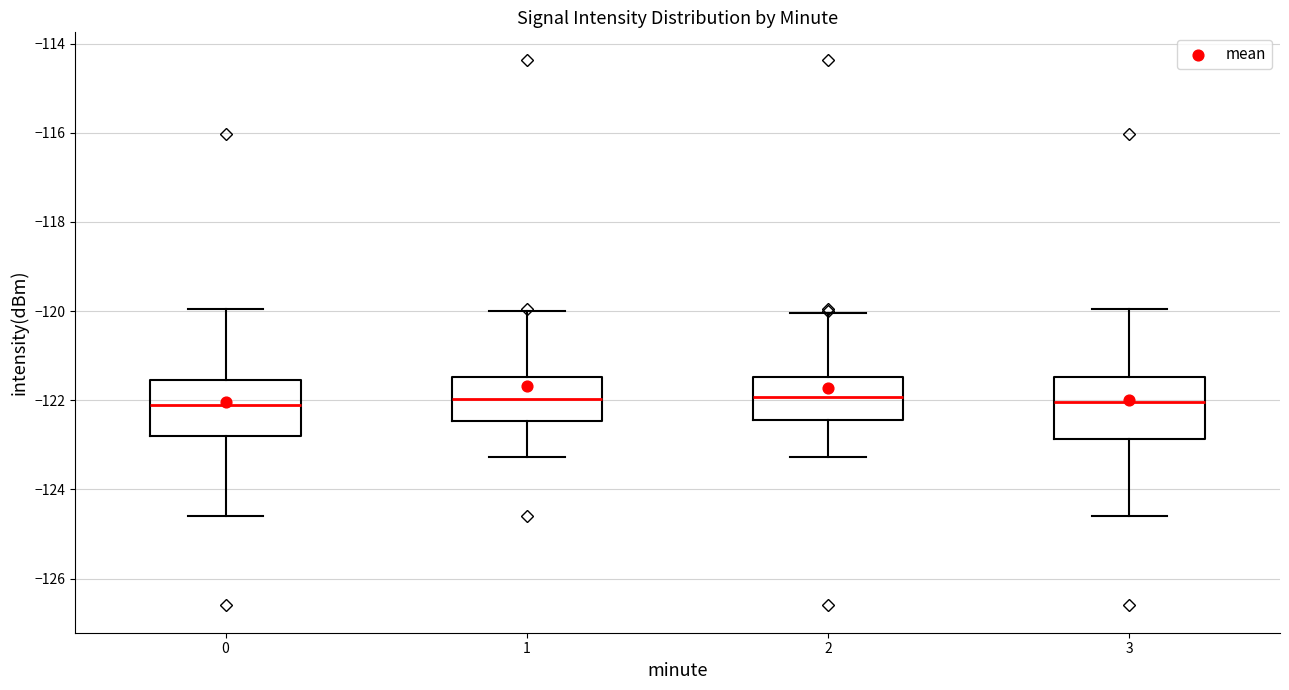

Where does the upper whisker of the box at x = 0 end on the y-axis? The values are not printed on the chart, so give them approximately, as read against the axis.

-120.0